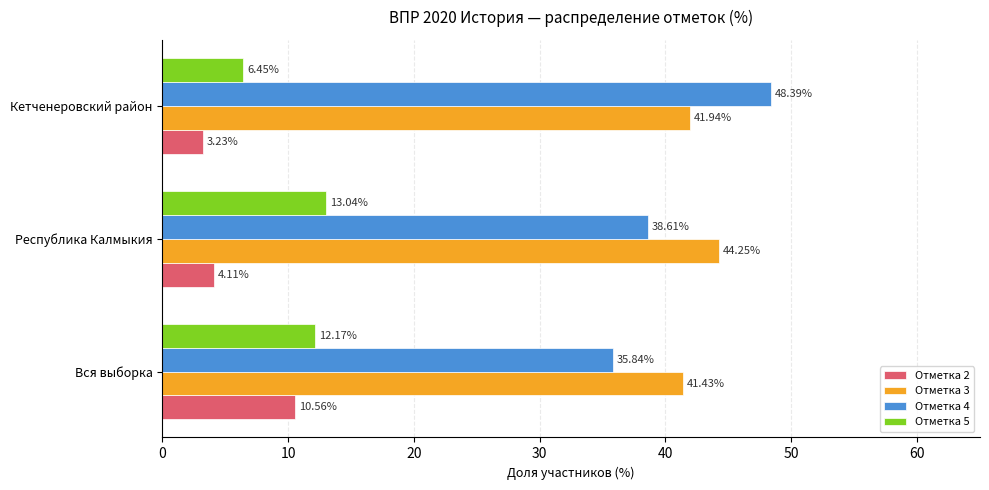

How many series are shown in this chart?

4